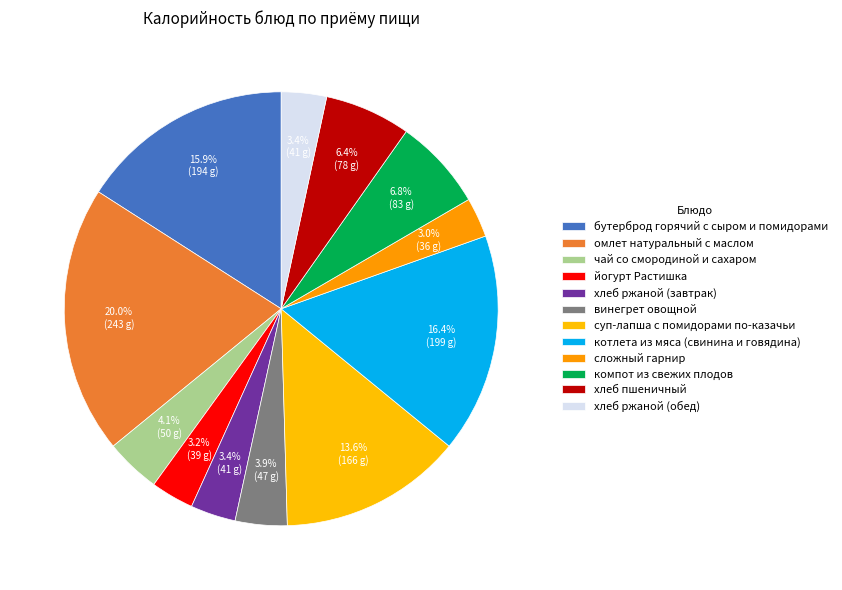

To the nearest percent, what percentage of the pie is хлеб ржаной (завтрак)?

3%